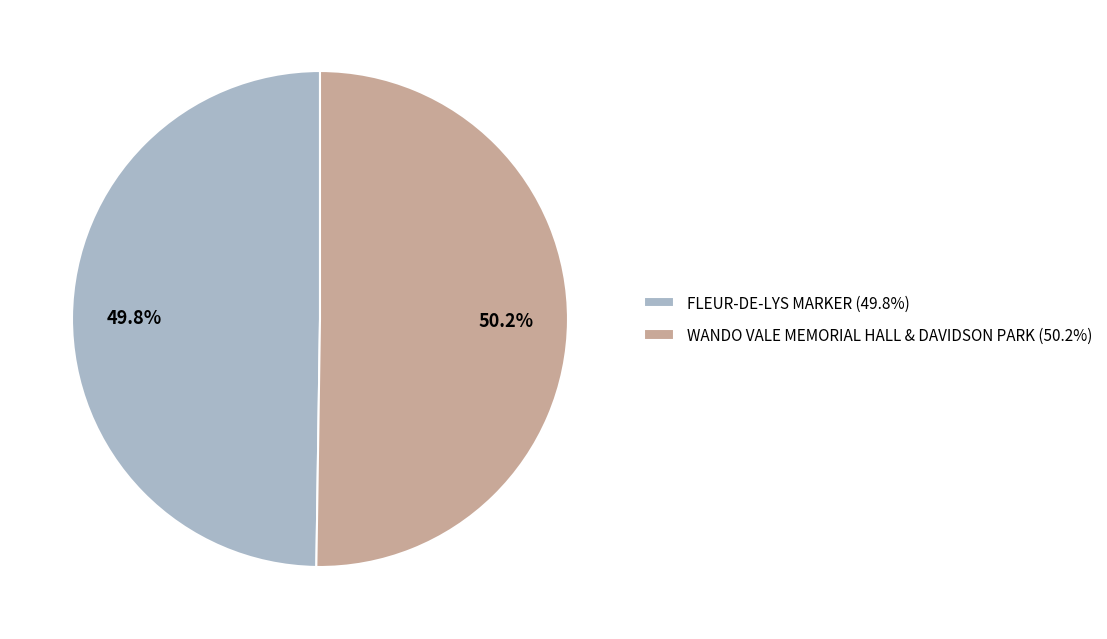

Is there a majority slice in this chart?

Yes